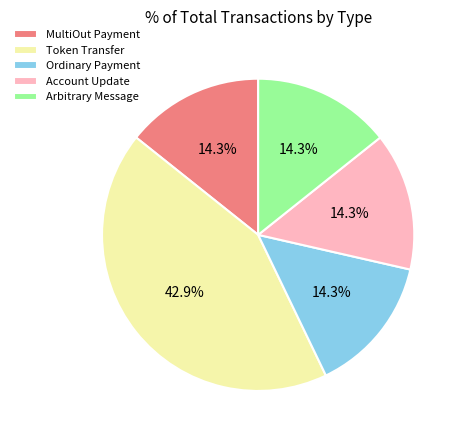

Combined, what portion of the pie is Ordinary Payment and Account Update?

28.6%